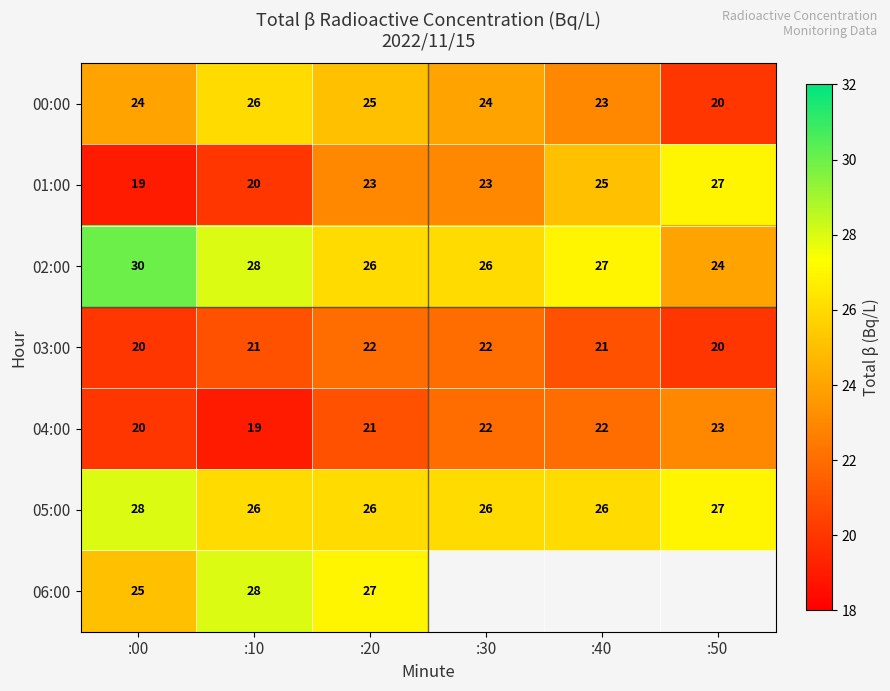

The value of 00:00 at :00 is 13. True or false?

False